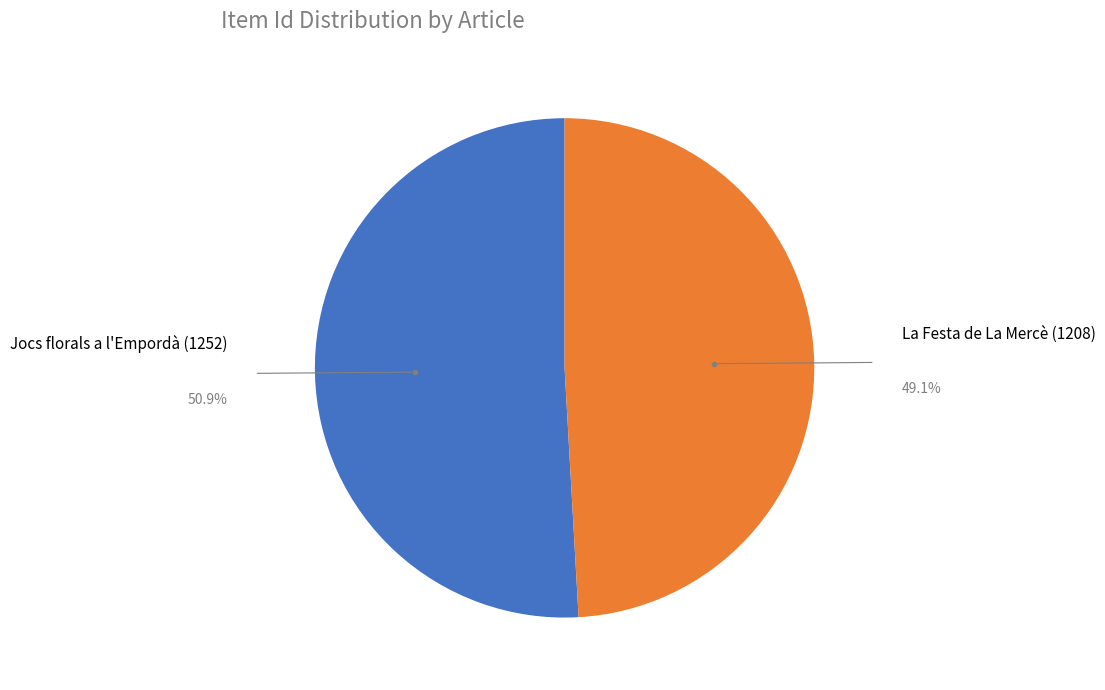

Does any single category account for the majority?

Yes